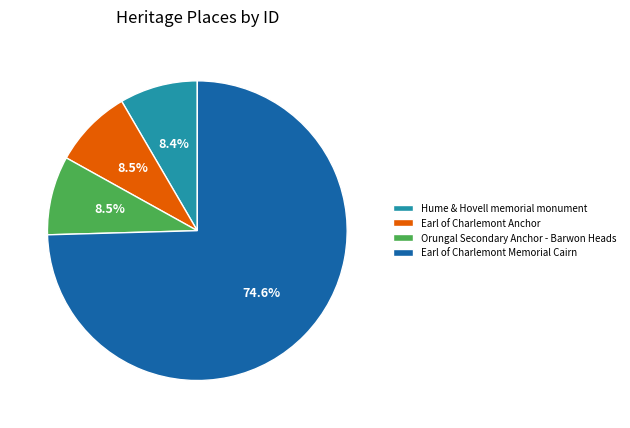

What portion of the pie excludes Earl of Charlemont Anchor?

91.5%